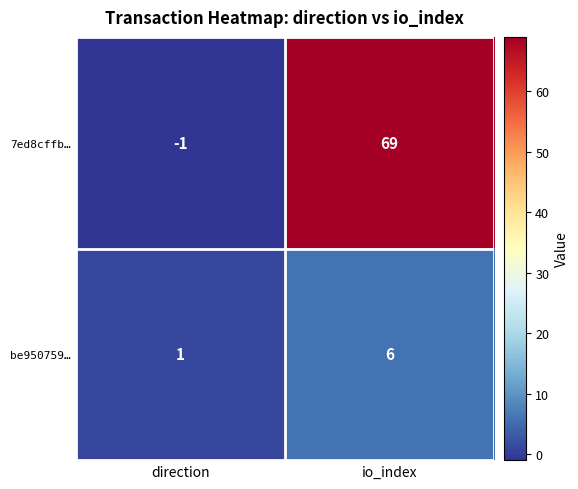

At which category is the sum across all series the highest?

io_index